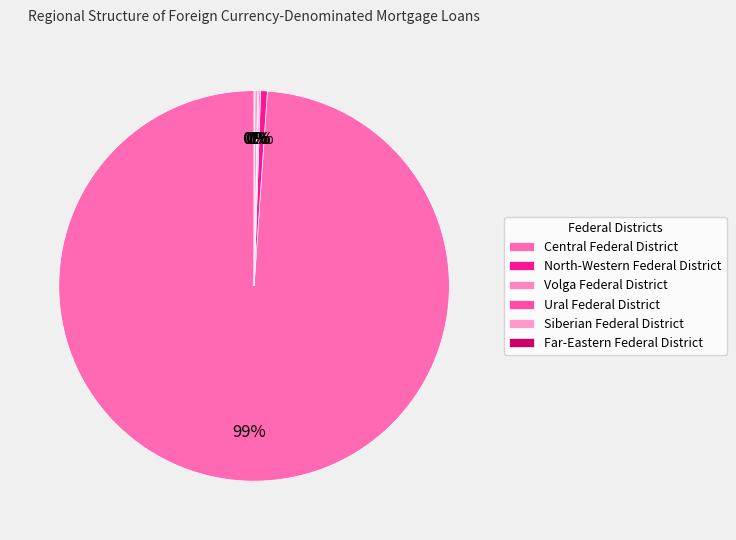

Count the number of slices in the pie.

6